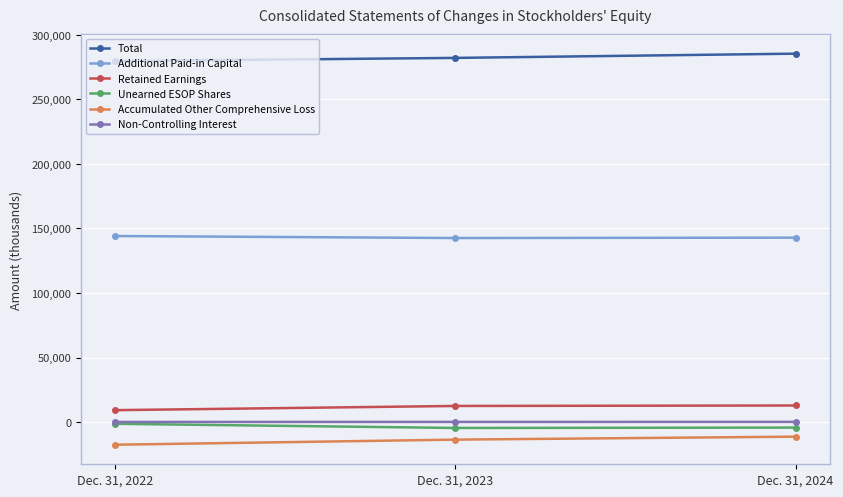

What is the value of the Additional Paid-in Capital point at the 1st from the left?

144157